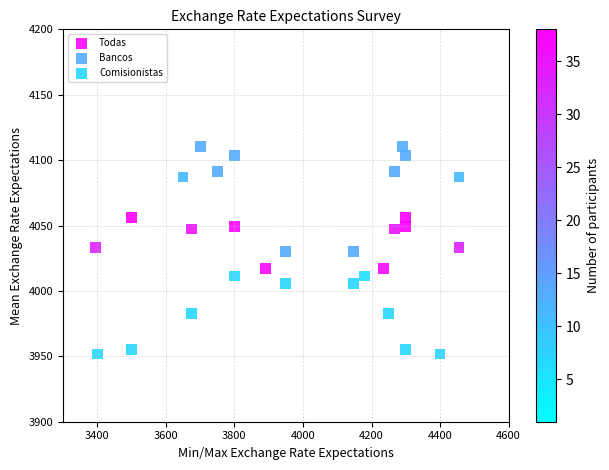

Which series contains the highest Y value?

Bancos